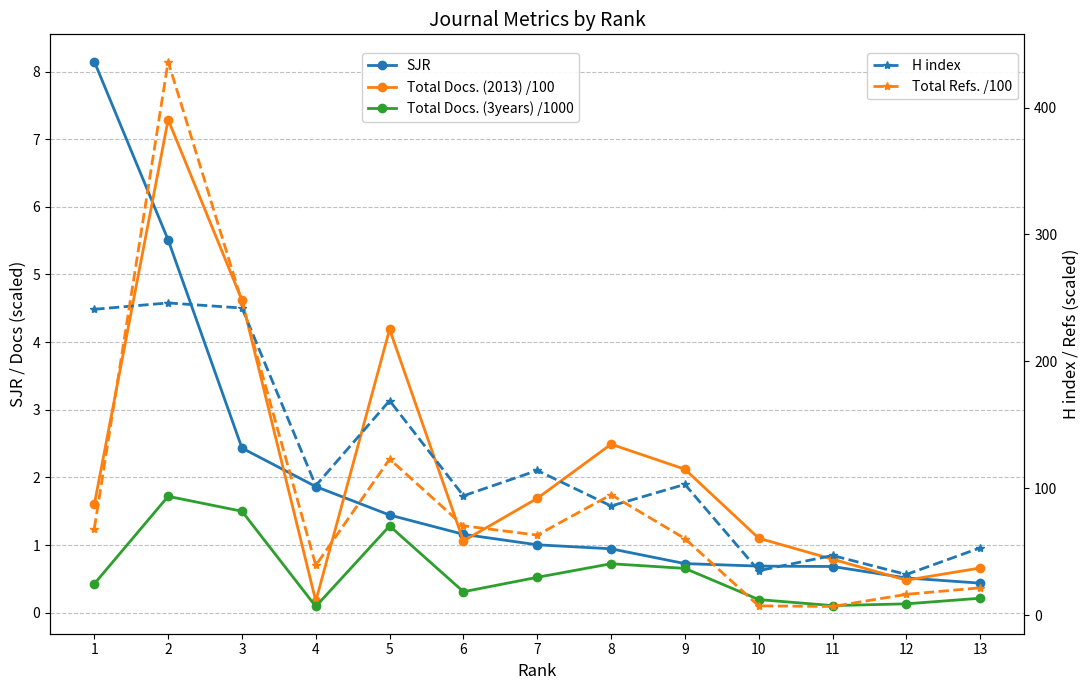

True or false: SJR has more than 2 points higher than both neighbors.

False